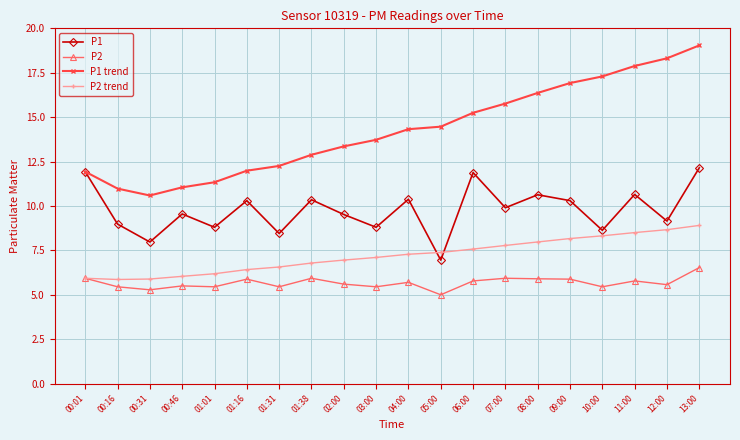

Which series has the largest range (max minus min)?

P1 trend